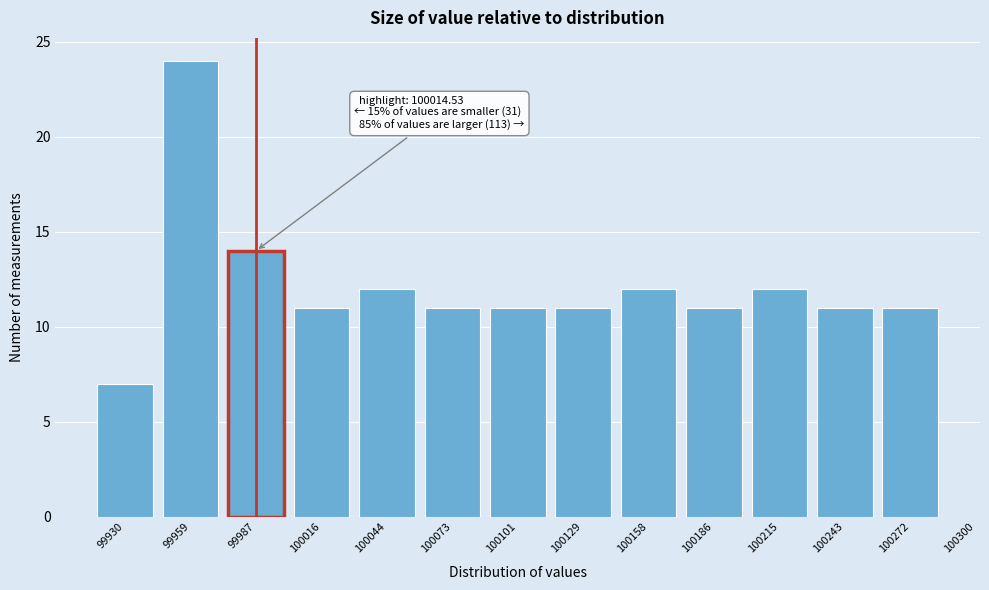

Reading left to right, transcribe all the data shown in this chart.

99930=7	99959=24	99987=14	100016=11	100044=12	100073=11	100101=11	100129=11	100158=12	100186=11	100215=12	100243=11	100272=11